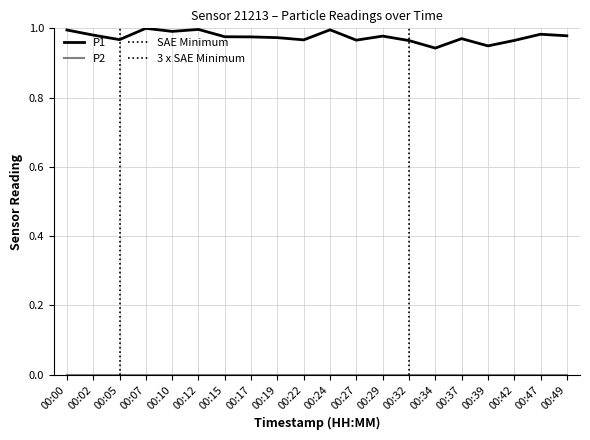

How many interior local peaks (higher than both neighbors) does the data have?

6